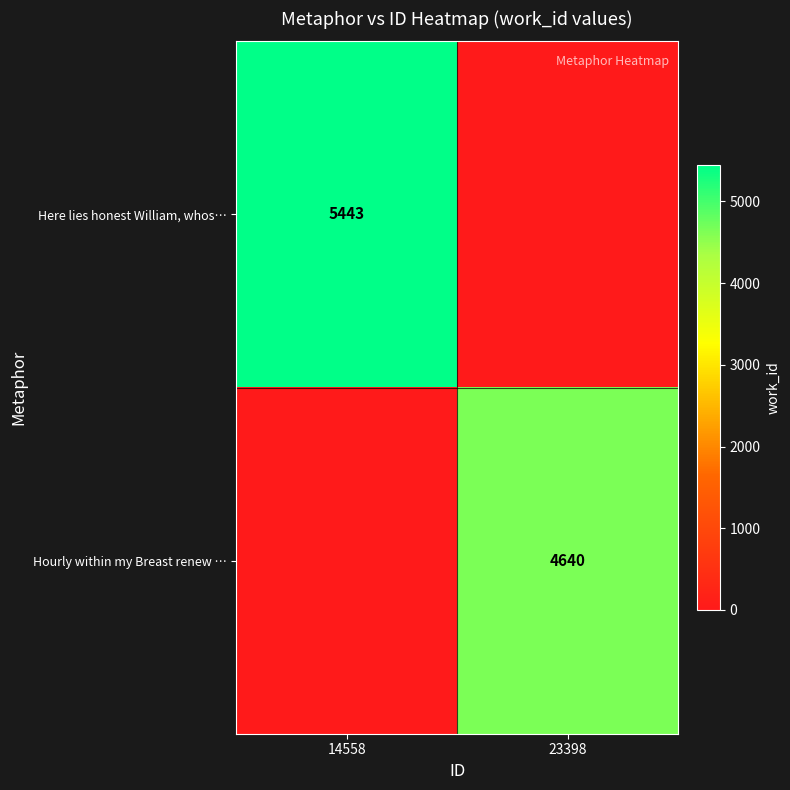

Is it true that Here lies honest William, whos… equals 8995 at 14558?

False